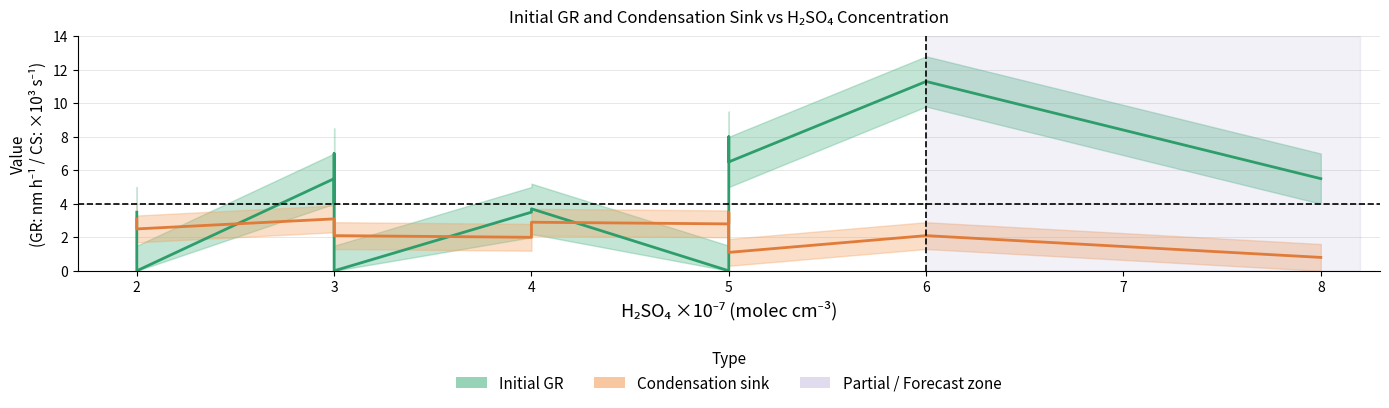

True or false: Condensation sink has a value of 2.6 at 3.

True